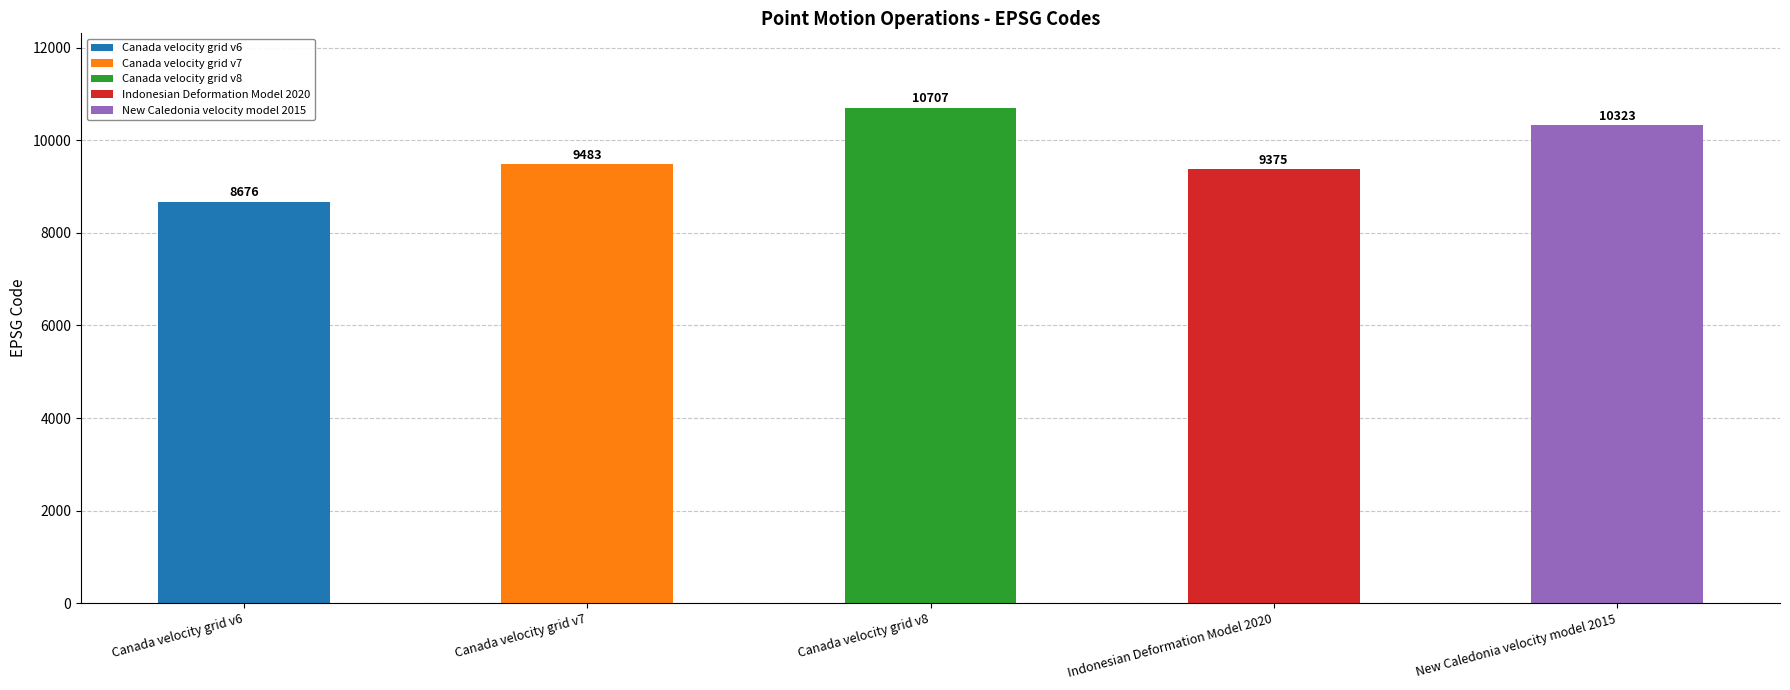

What is the label of the 3rd bar from the right?

Canada velocity grid v8